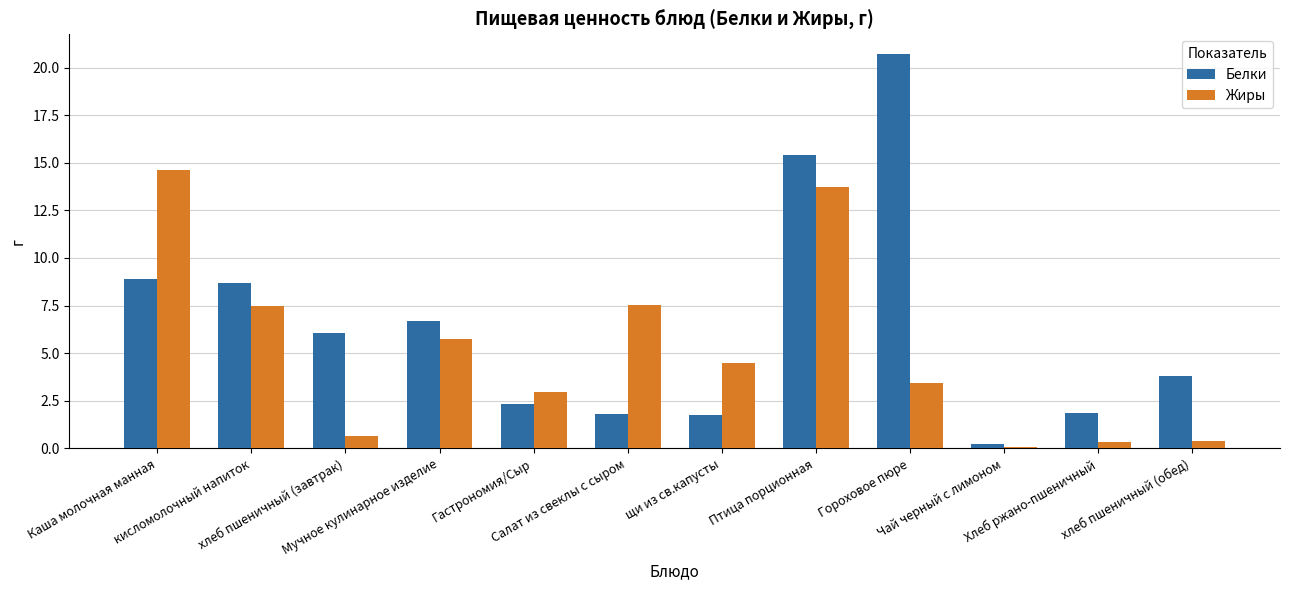

Count the number of data series in this chart.

2